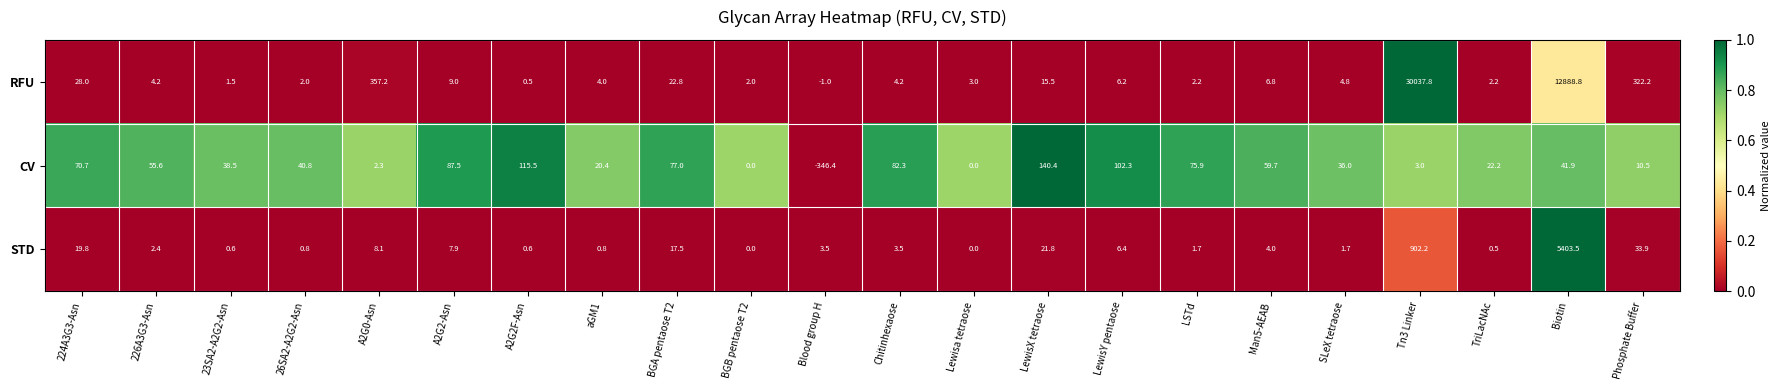

Between Blood group H and Chitinhexaose, which series saw the biggest shift?

CV